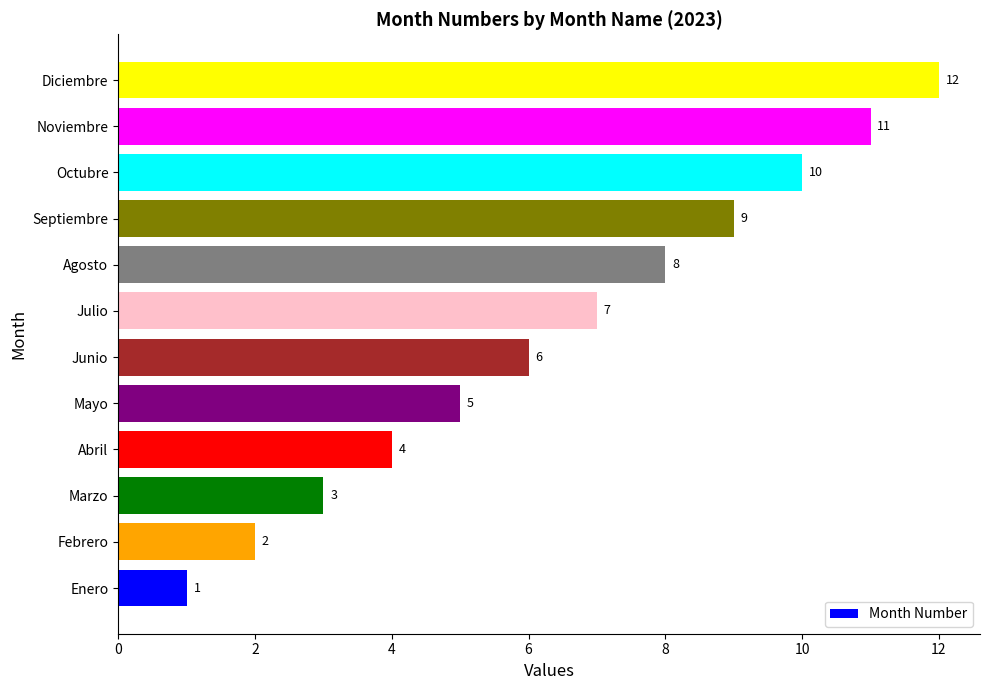

The chart shows a value of 3 at Mayo. True or false?

False